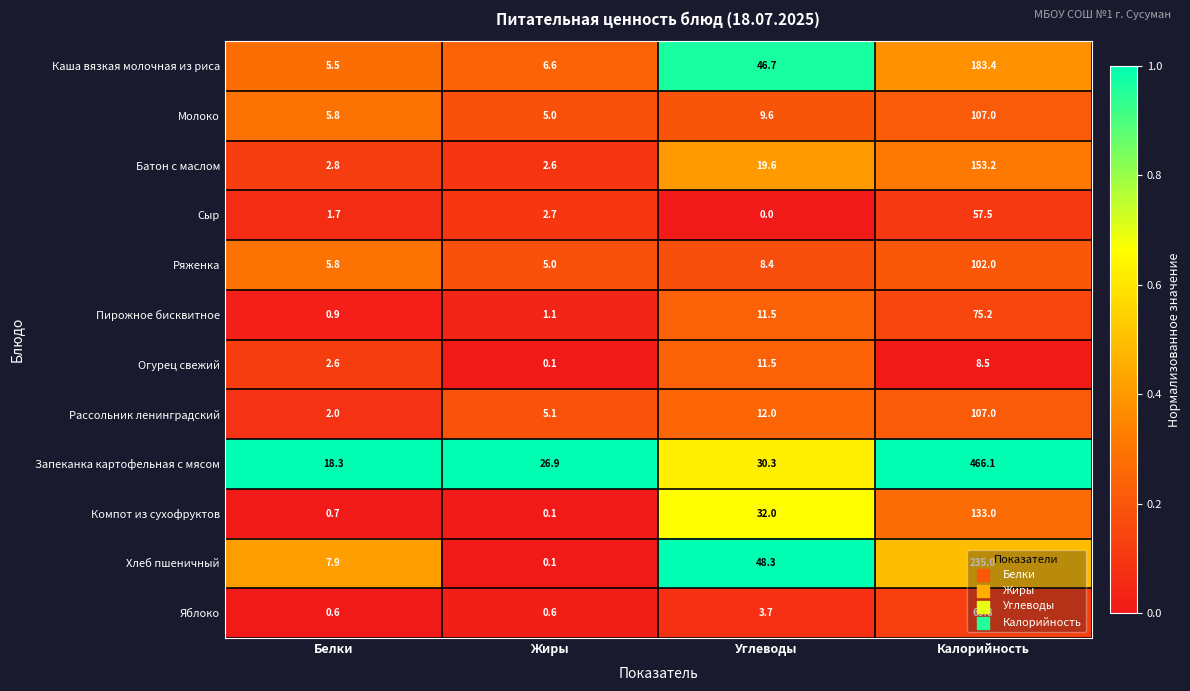

What value does the Ряженка series have at Углеводы?

8.4